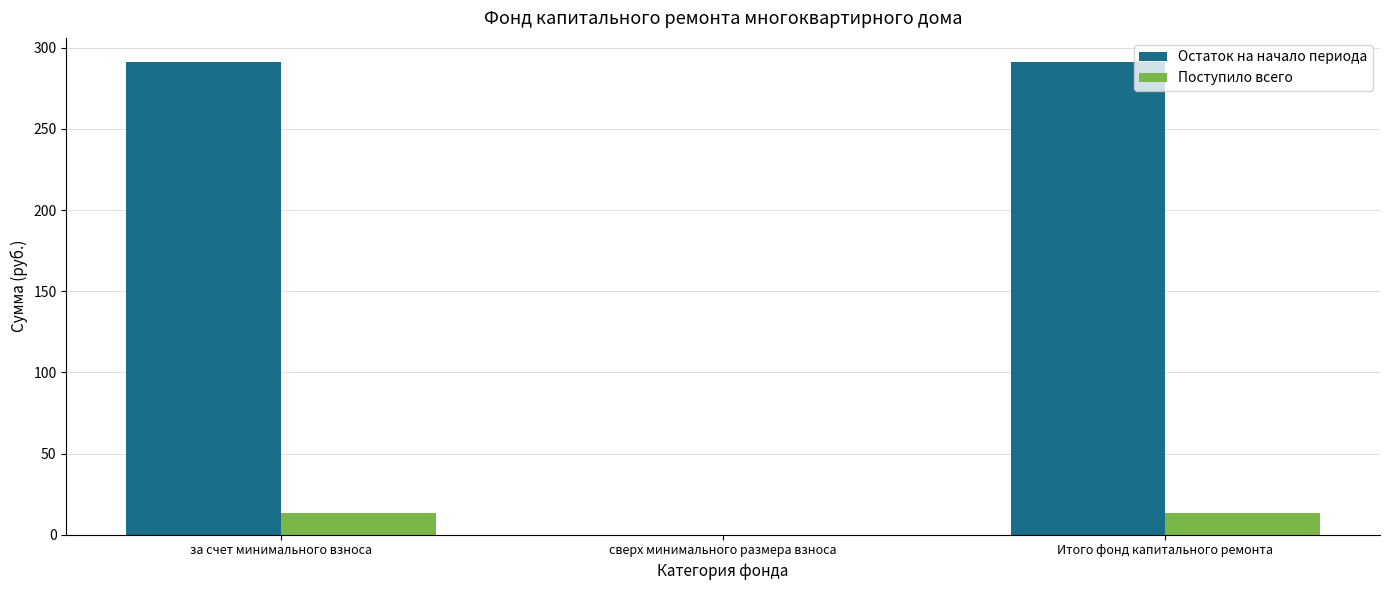

How many positive values does the Остаток на начало периода series have?

2